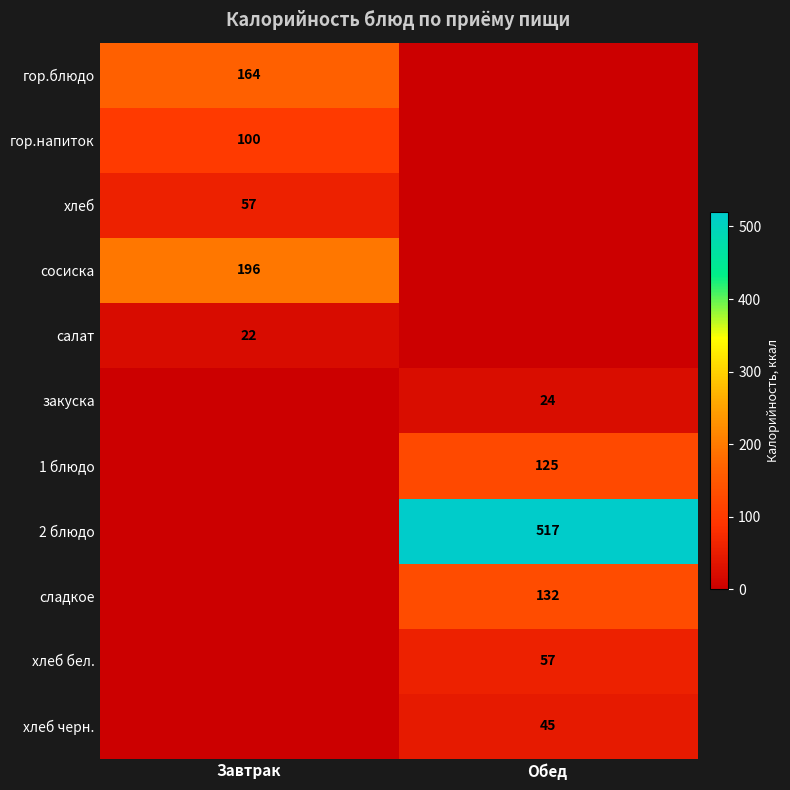

Is it true that гор.блюдо equals 87 at Завтрак?

False